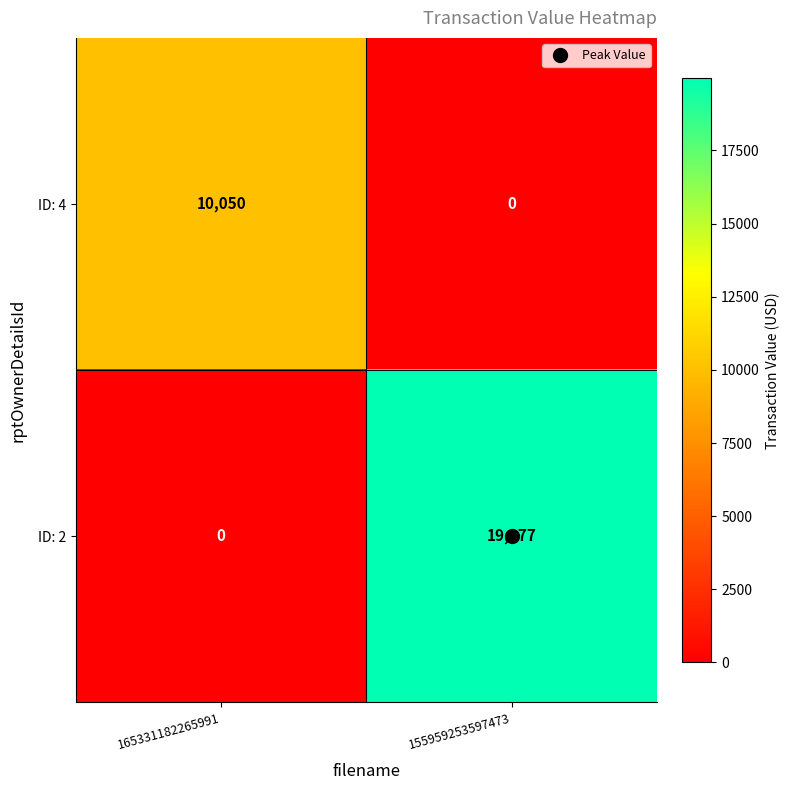

What is the sum of all ID: 2 values?

19977